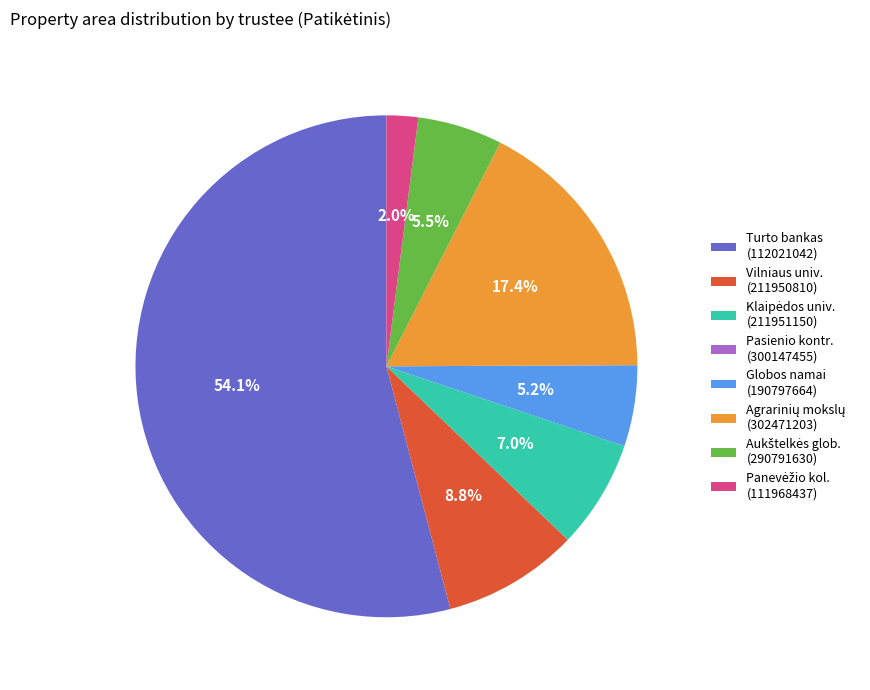

Is there any slice that represents more than half of the pie?

Yes